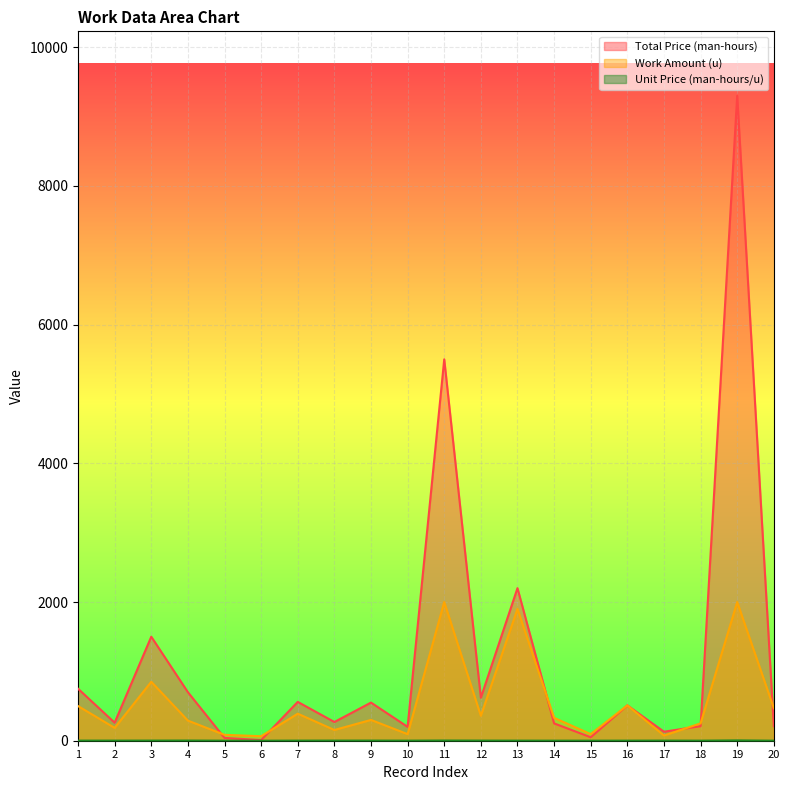

What are all the series names shown in the legend?

Total Price (man-hours), Work Amount (u), Unit Price (man-hours/u)